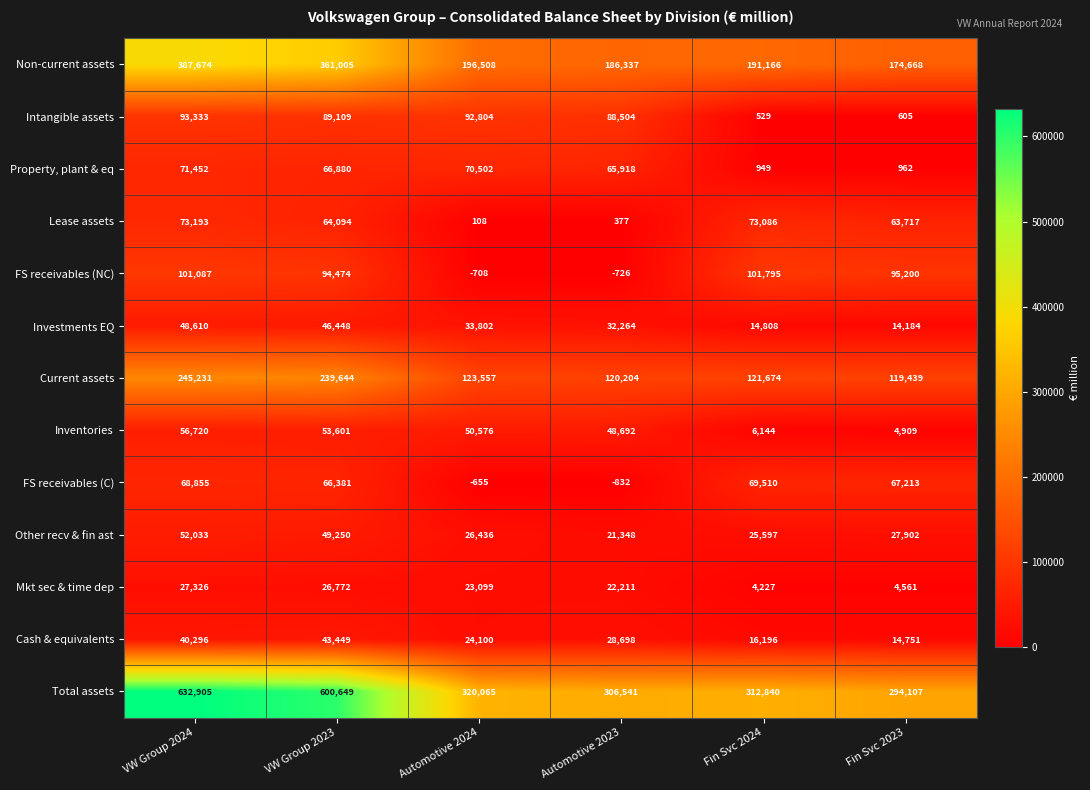

Which series changed the most between VW Group 2023 and Automotive 2024?

Total assets